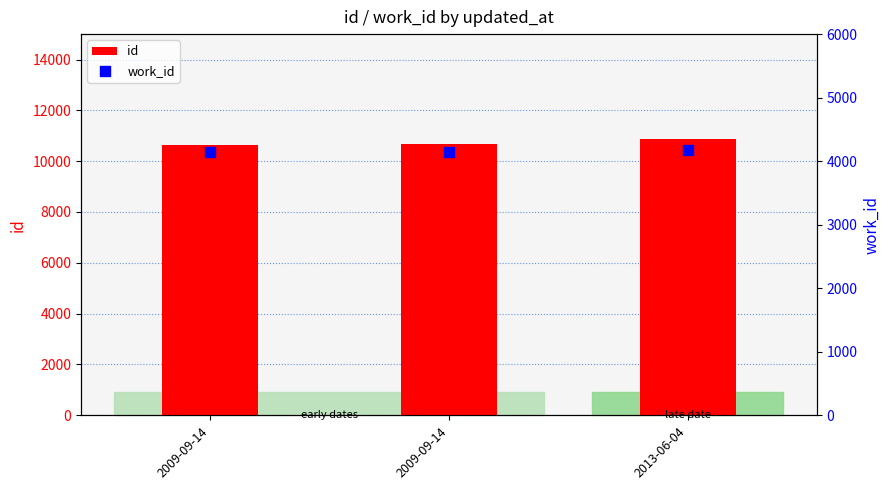

What are all the series names shown in the legend?

id, work_id